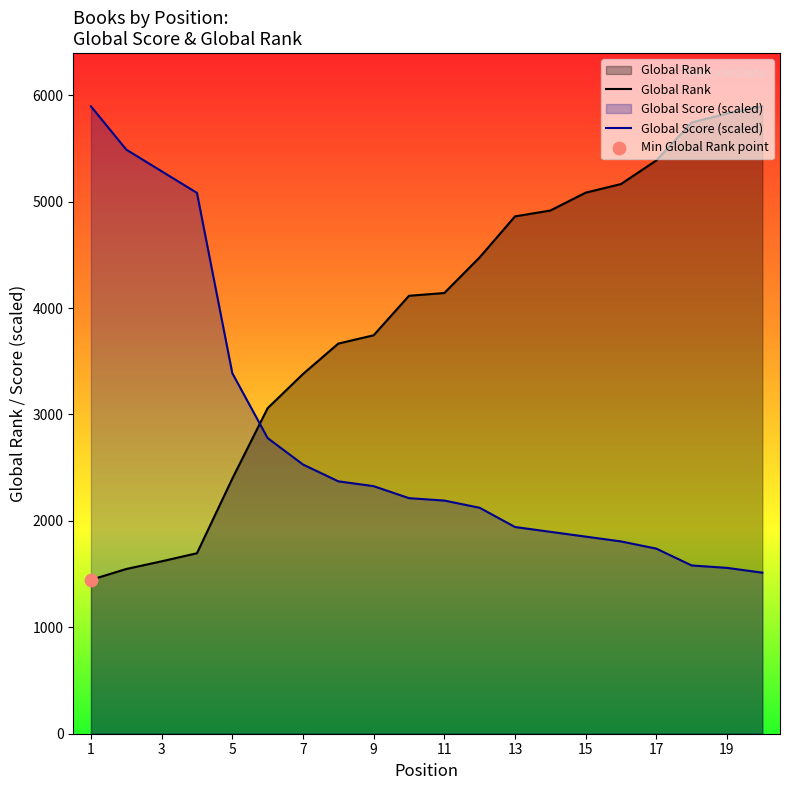

At how many categories does at least one series exceed 4374?

13